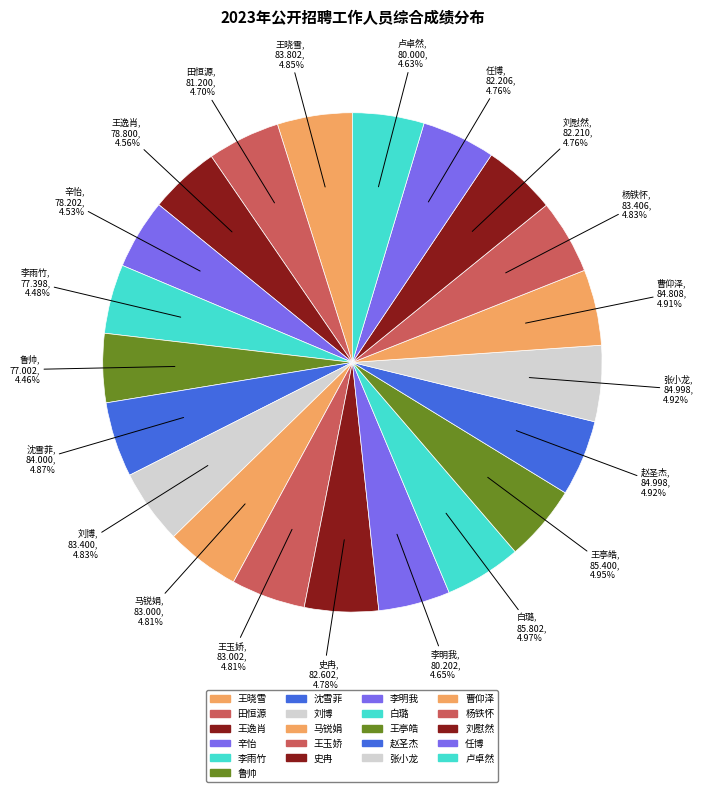

To the nearest percent, what percentage of the pie is 赵圣杰?

5%